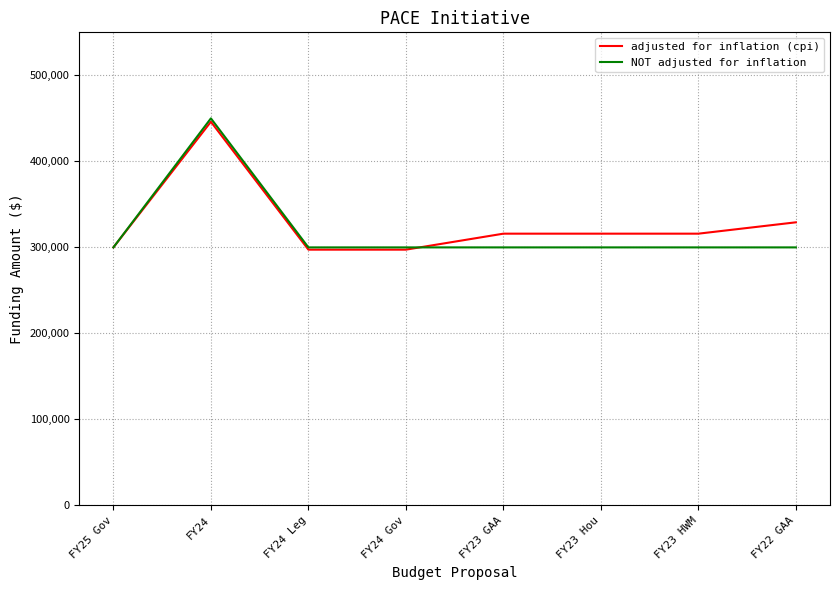

What is the average value of the adjusted for inflation (cpi) series?

327227